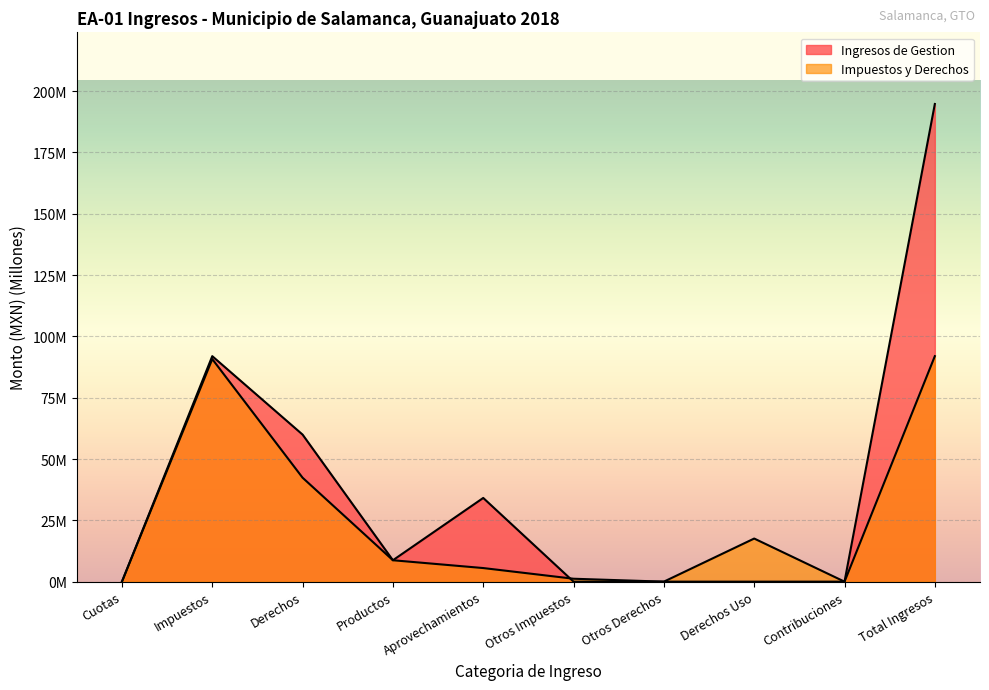

Rank the series by their average value, from lowest to highest.

Impuestos y Derechos, Ingresos de Gestion